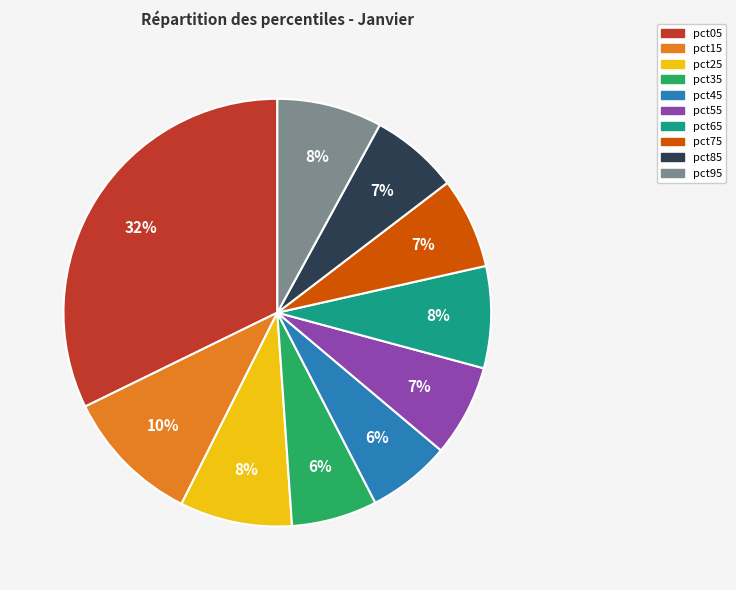

Is there any slice that represents more than half of the pie?

No